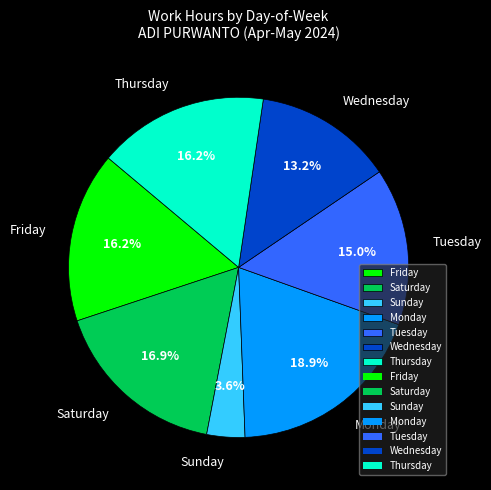

What is the smallest slice in the pie chart?

Sunday